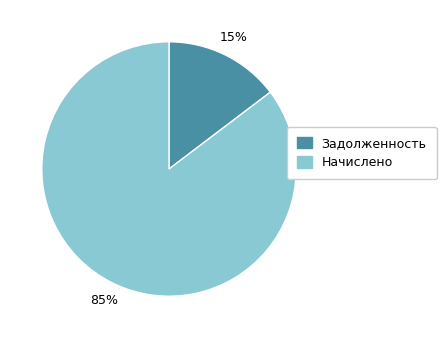

To the nearest percent, what is the average slice percentage?

50%